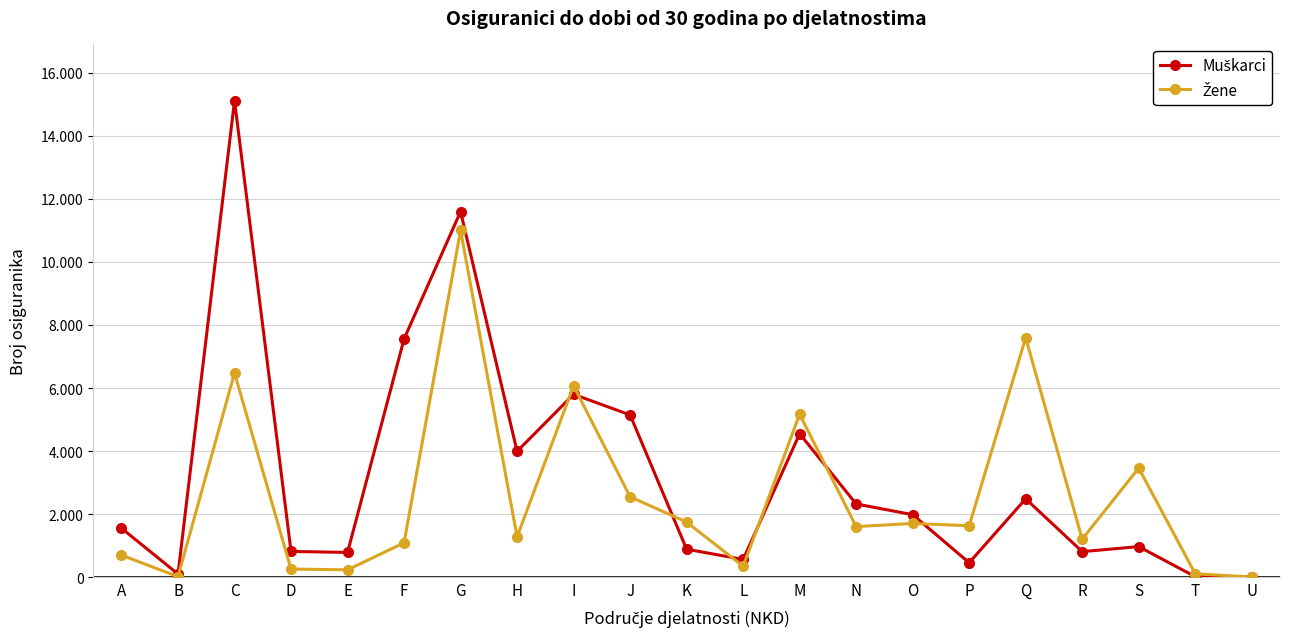

The Muškarci series shows 2486 at Q. True or false?

True